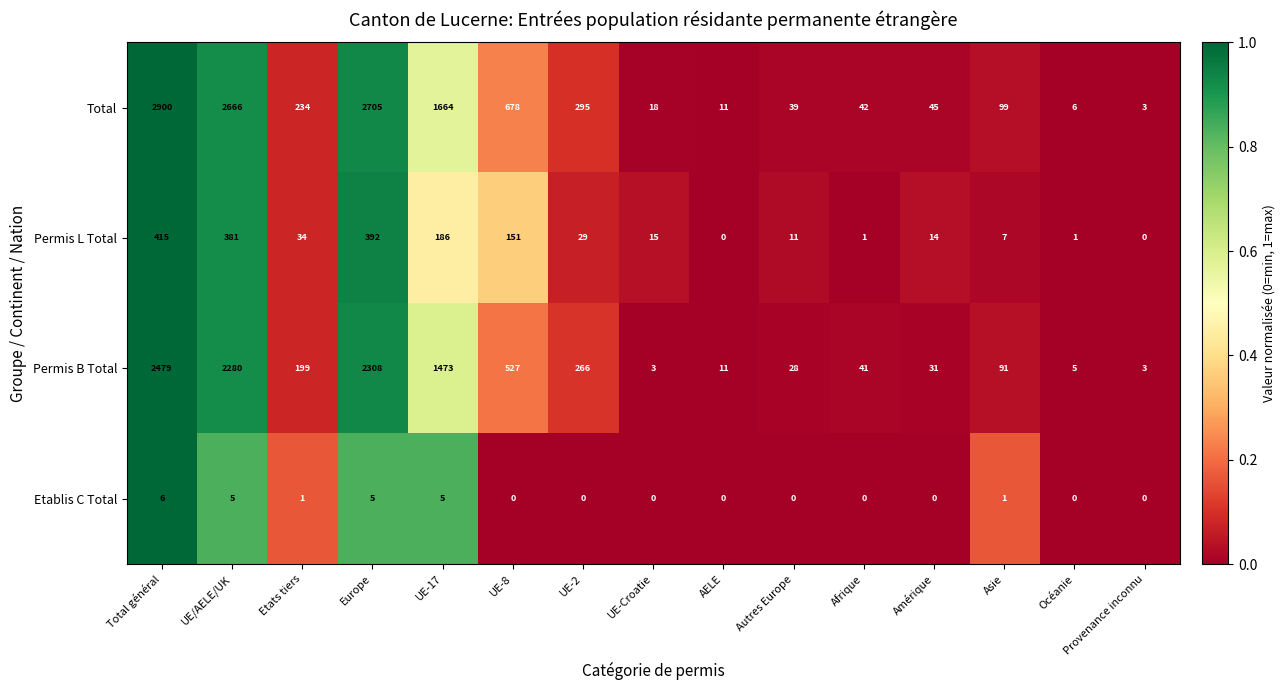

What is the difference between the Permis B Total values at Amérique and Asie?

60